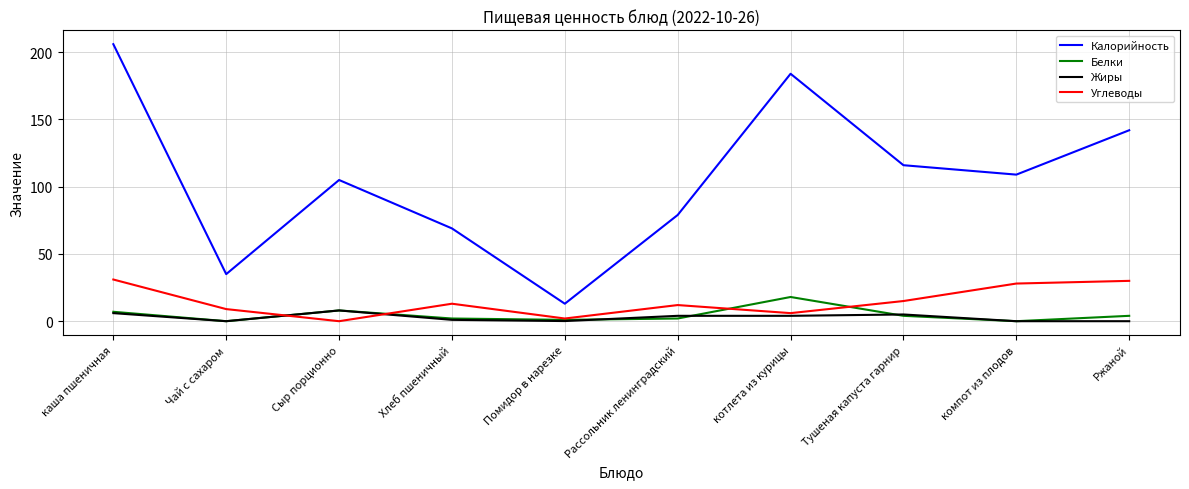

What is the sum of the Жиры values at Хлеб пшеничный and котлета из курицы?

5.0